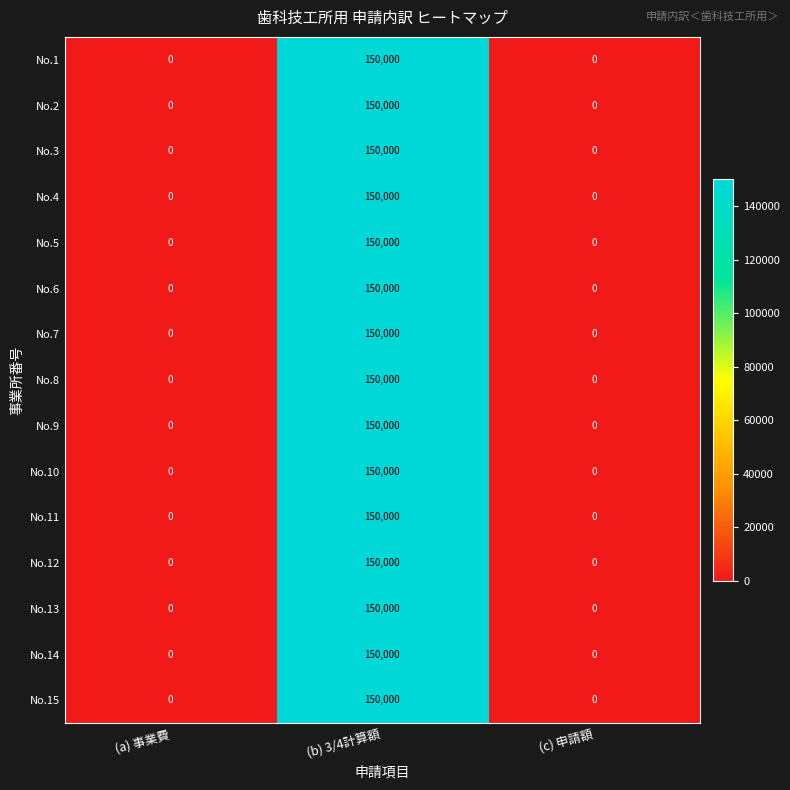

Is it true that No.10 equals 150000 at (b) 3/4計算額?

True